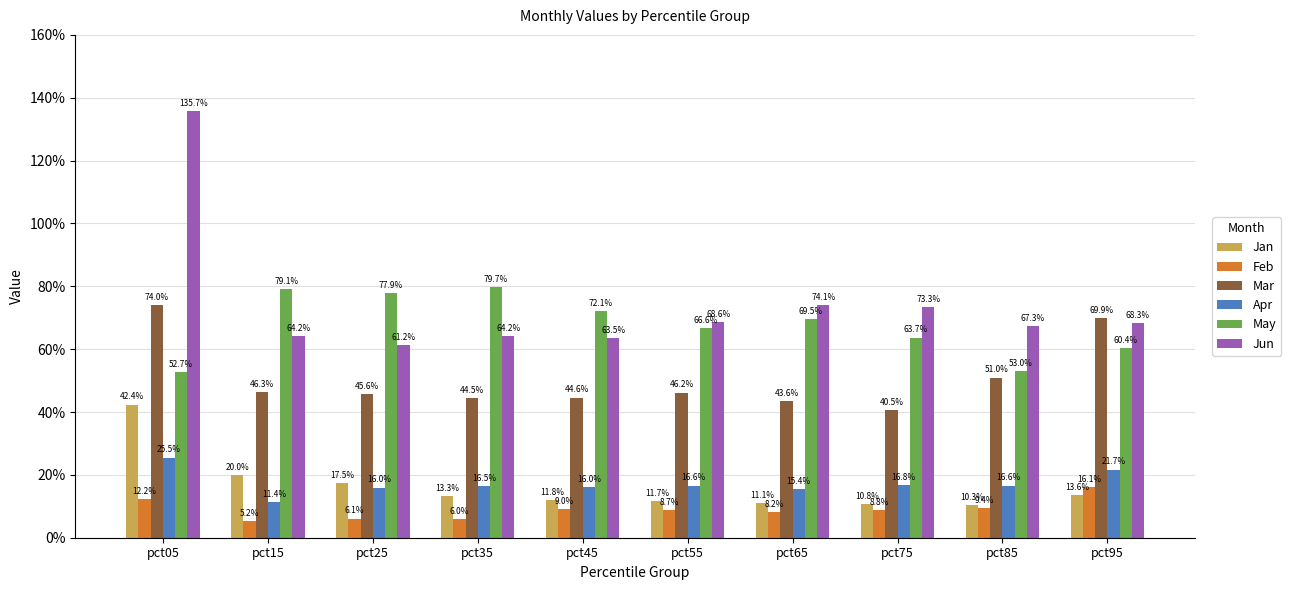

Is it true that Mar equals 0.5 at pct25?

True